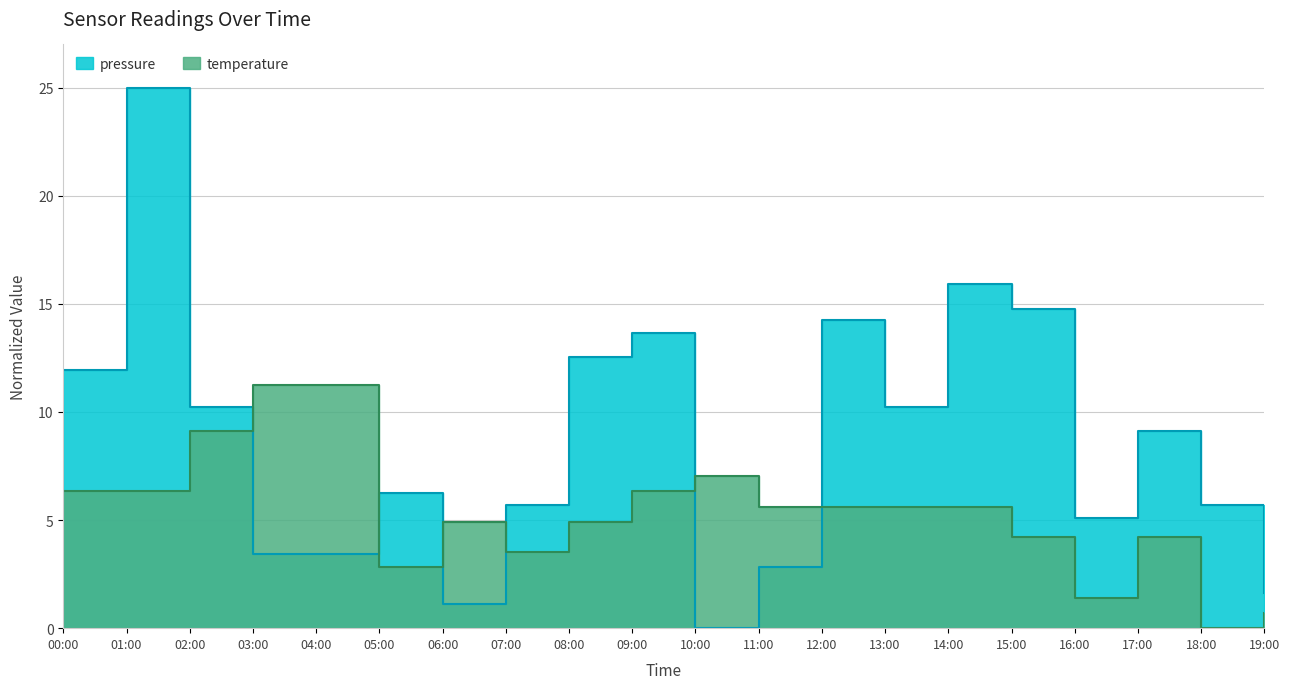

How many values in the temperature series are below 5?

9